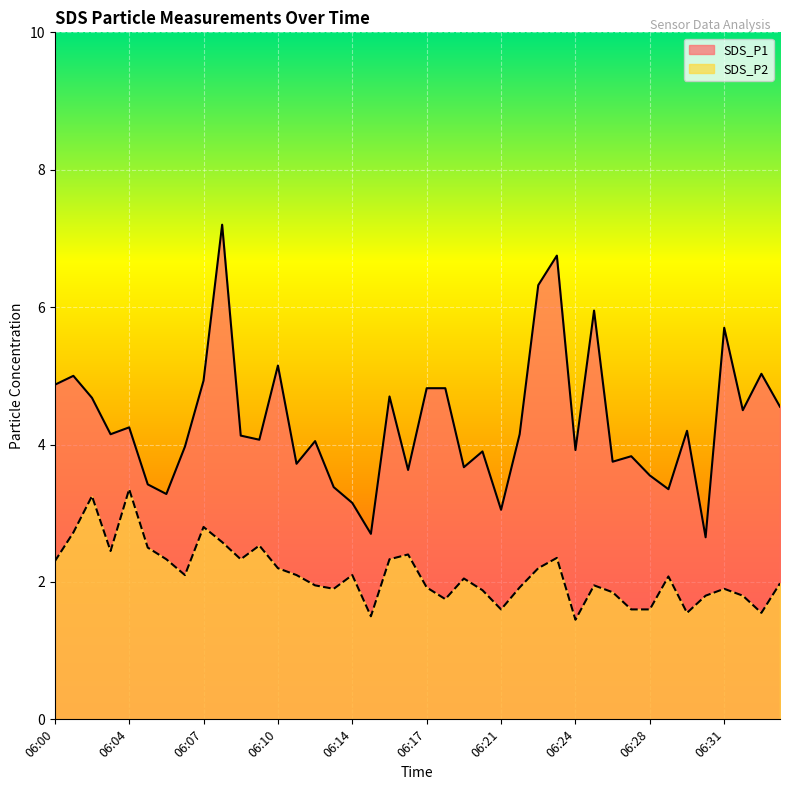

The value of SDS_P2 at 06:10 is 2.2. True or false?

True